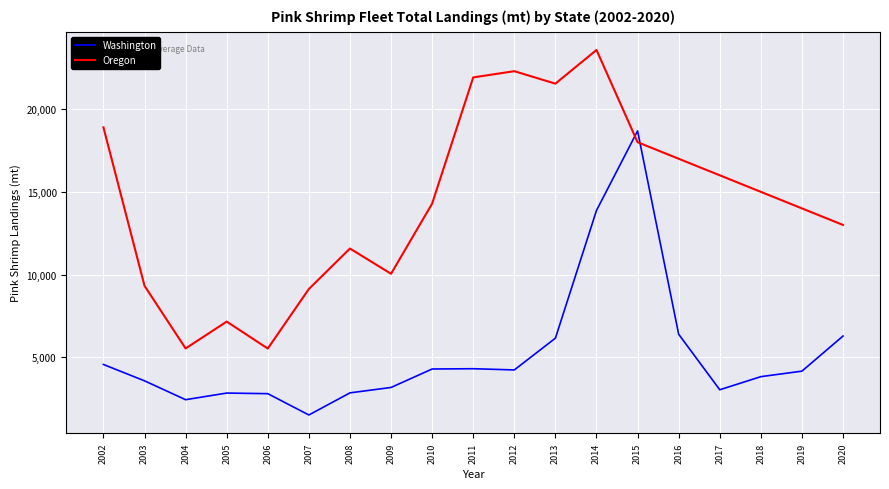

Is it true that Washington equals 6741.5 at 2018?

False